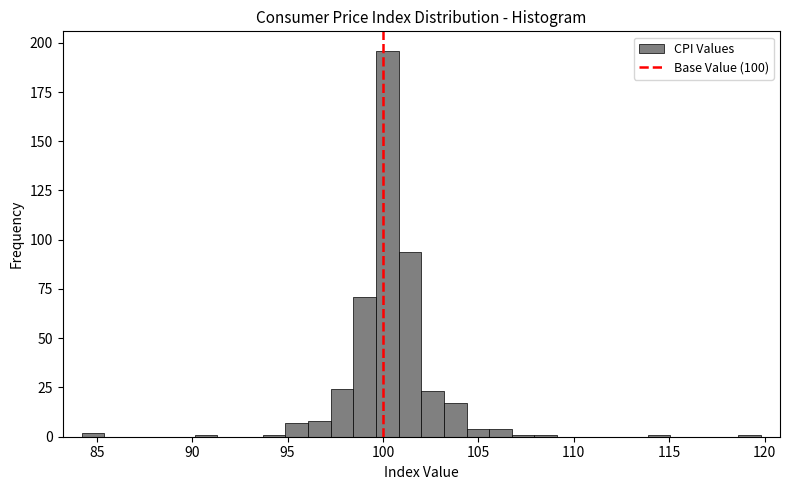

Read against the x-axis, roughly where is the centre of the tallest bar?

100.0